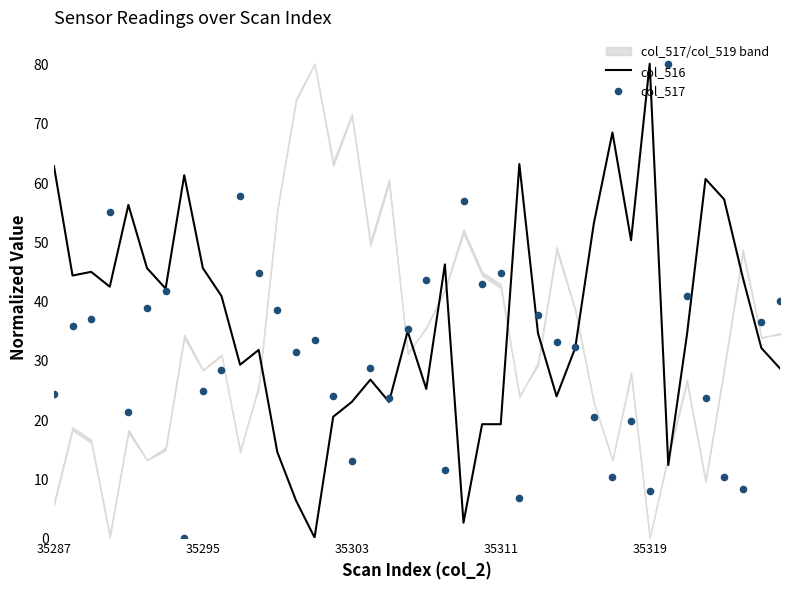

Which series has the widest spread of Y values?

col_516